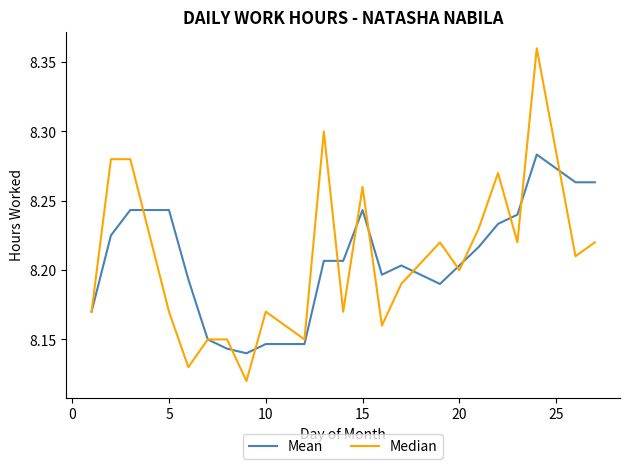

List the series in order of their peak value, highest first.

Median, Mean